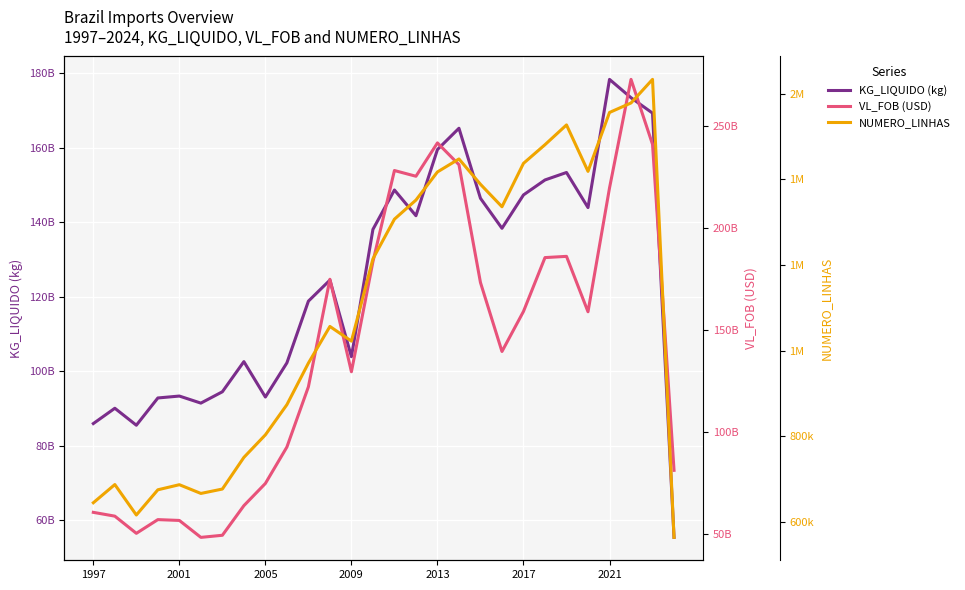

What are all the series names shown in the legend?

KG_LIQUIDO (kg), VL_FOB (USD), NUMERO_LINHAS